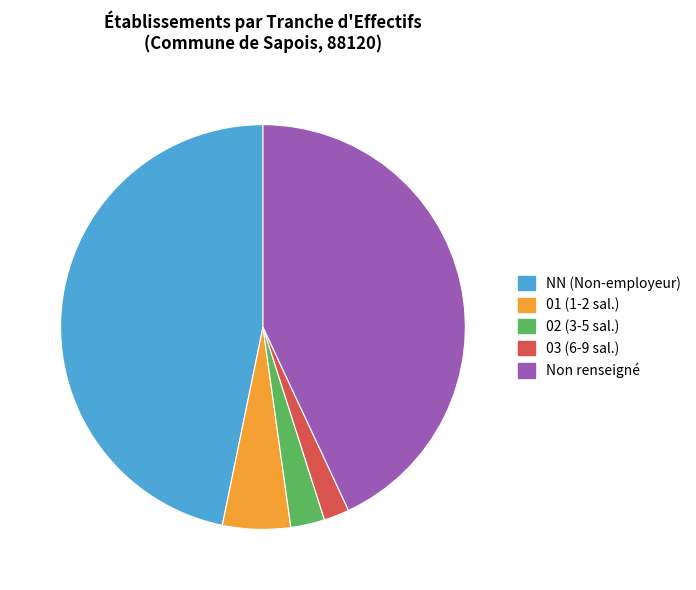

Count the number of slices in the pie.

5